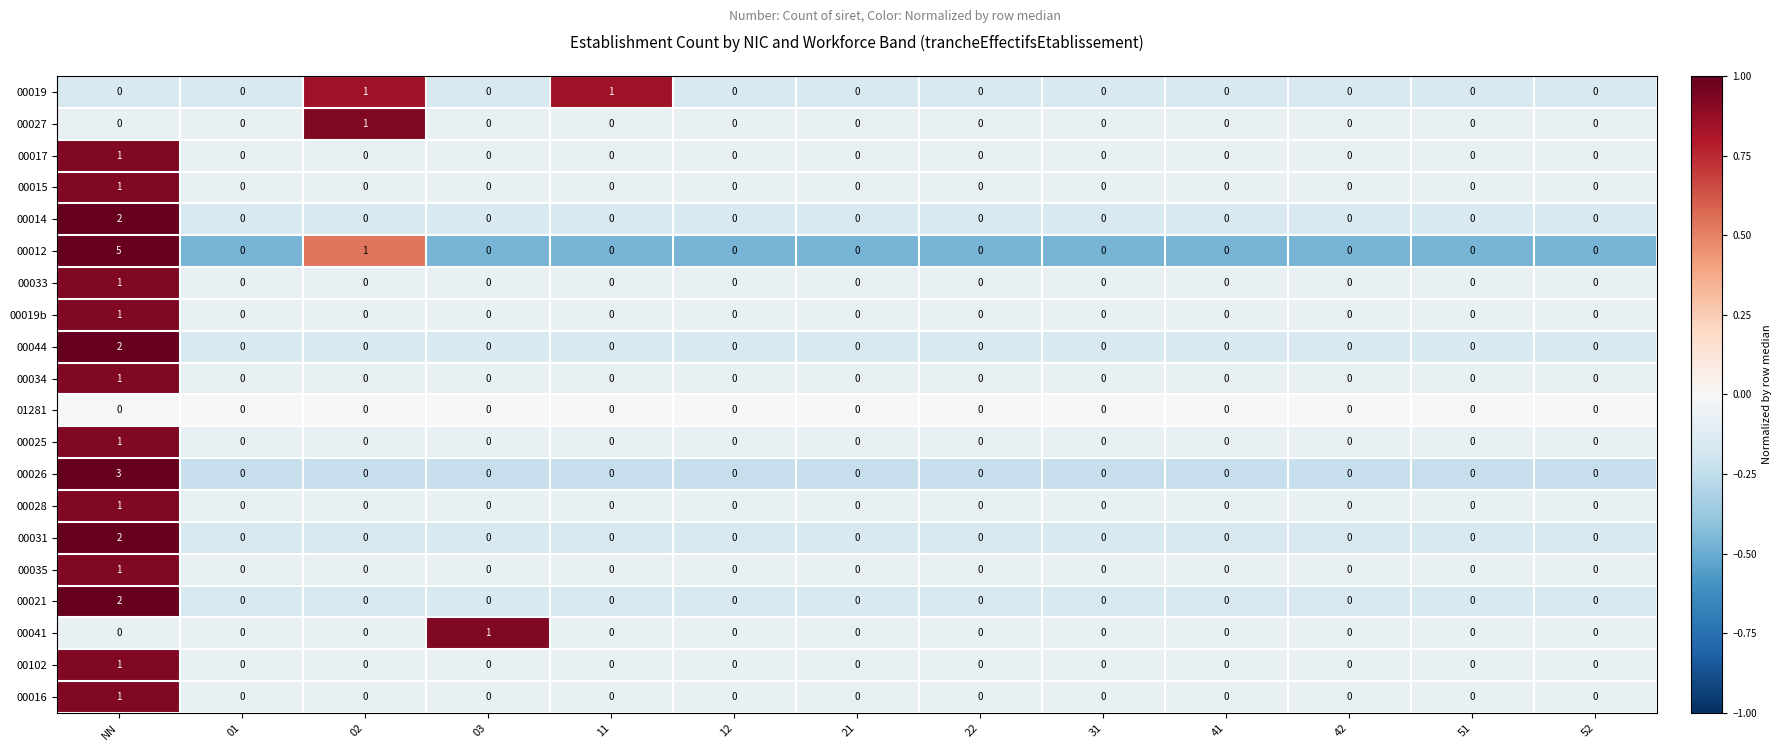

Which series has the largest total across all categories?

00012